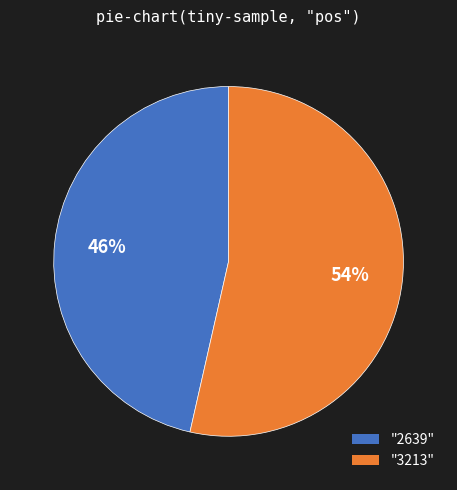

Is there any slice that represents more than half of the pie?

Yes